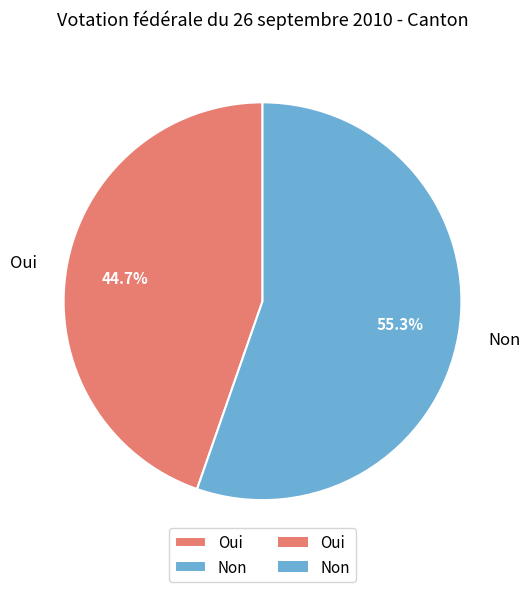

Which has a higher value, Oui or Non?

Non